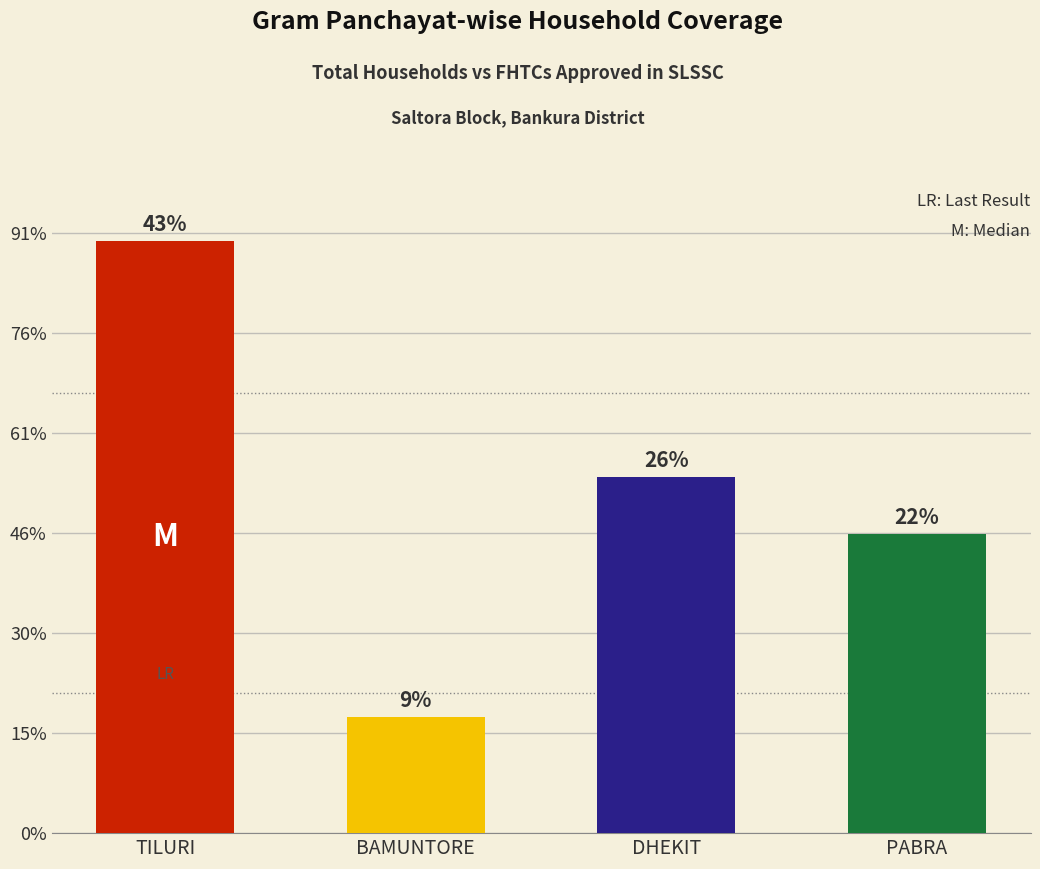

Are the bars horizontal?

No